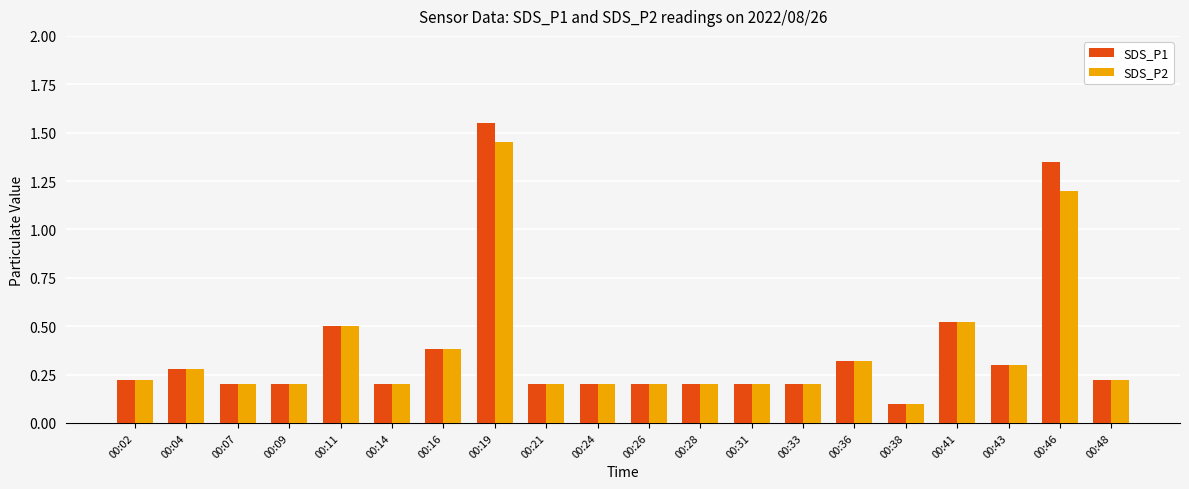

What is the smallest value displayed?

0.1